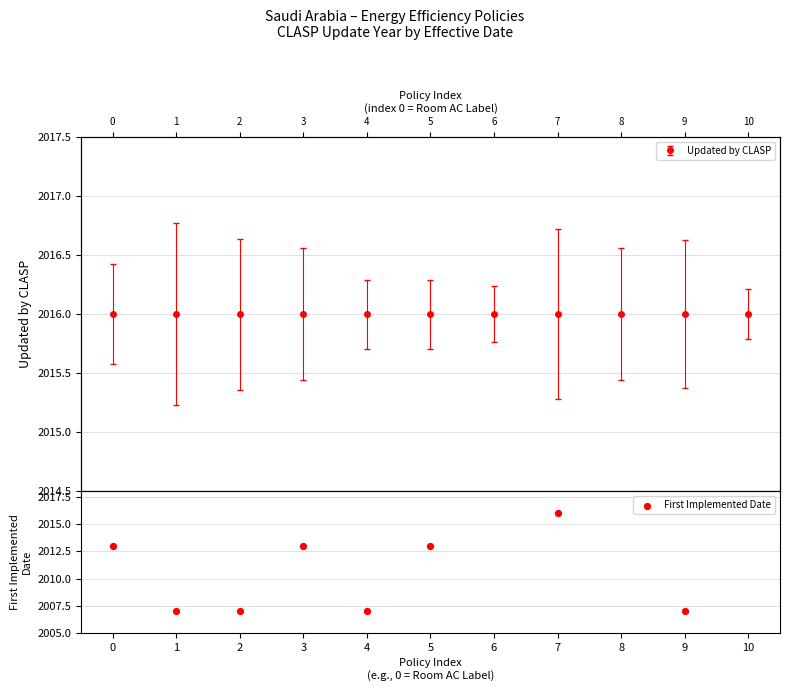

Between 3 and 9, which is larger?

3